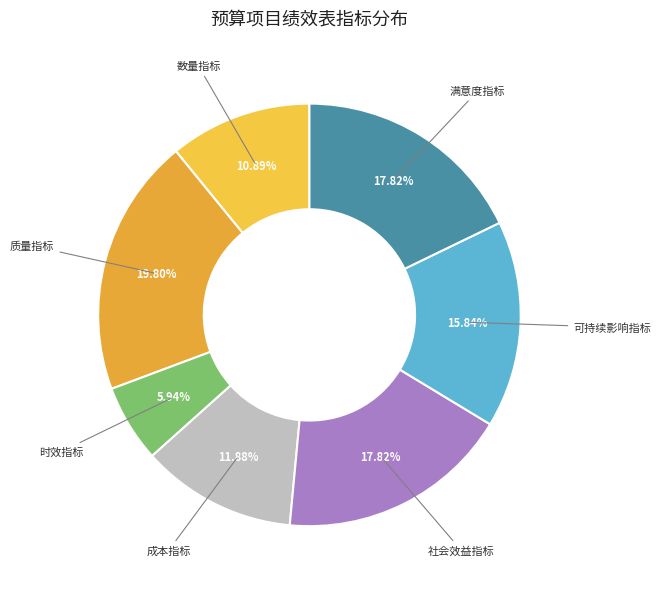

Count the number of slices in the pie.

7